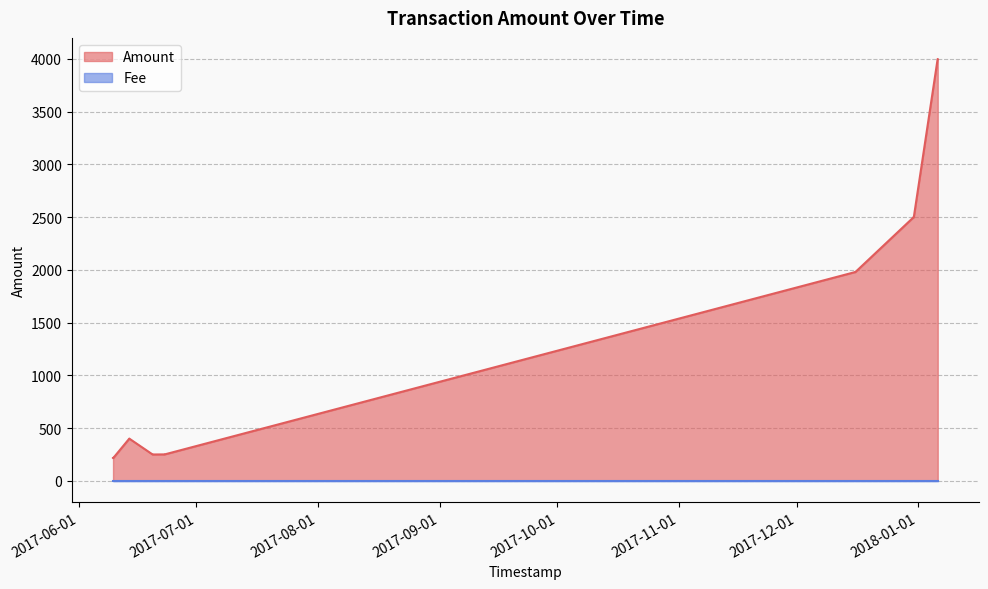

How many lines are shown in the chart?

2